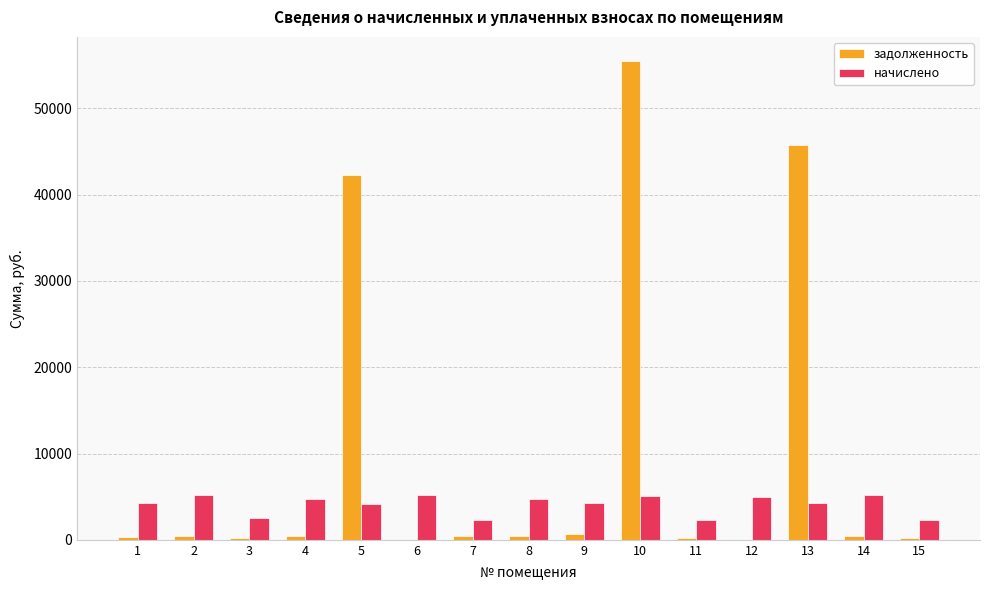

What value does the начислено series have at 14?

5167.6